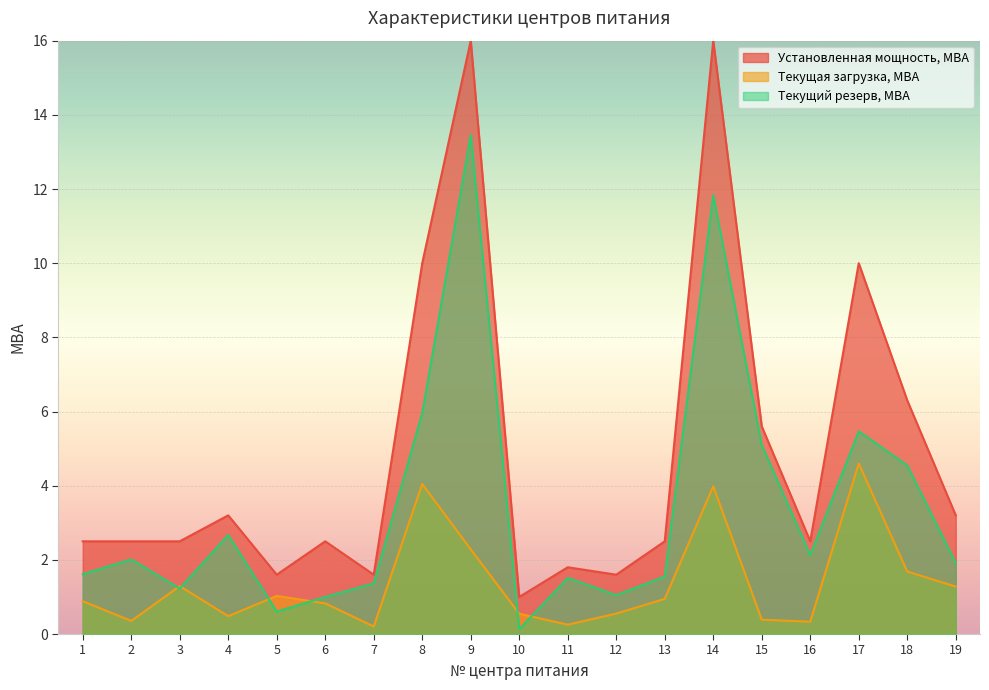

List the series in order of their overall mean, lowest first.

Текущая загрузка, МВА, Текущий резерв, МВА, Установленная мощность, МВА